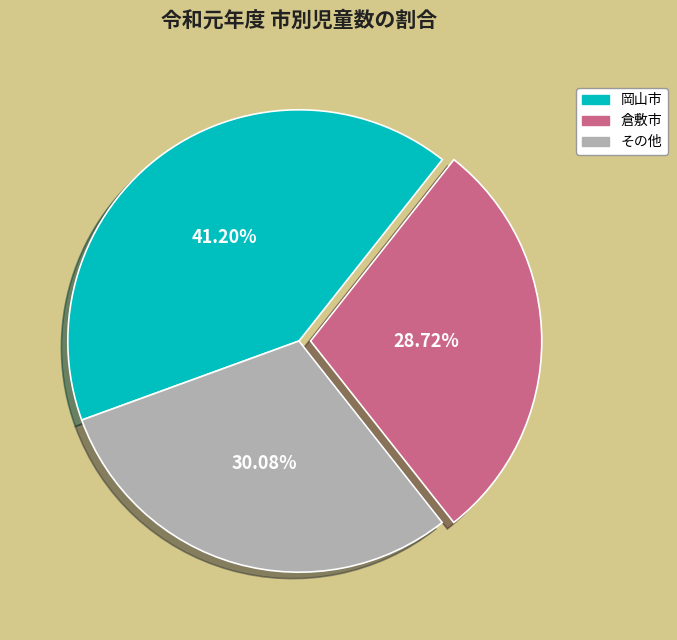

Does any single category account for the majority?

No